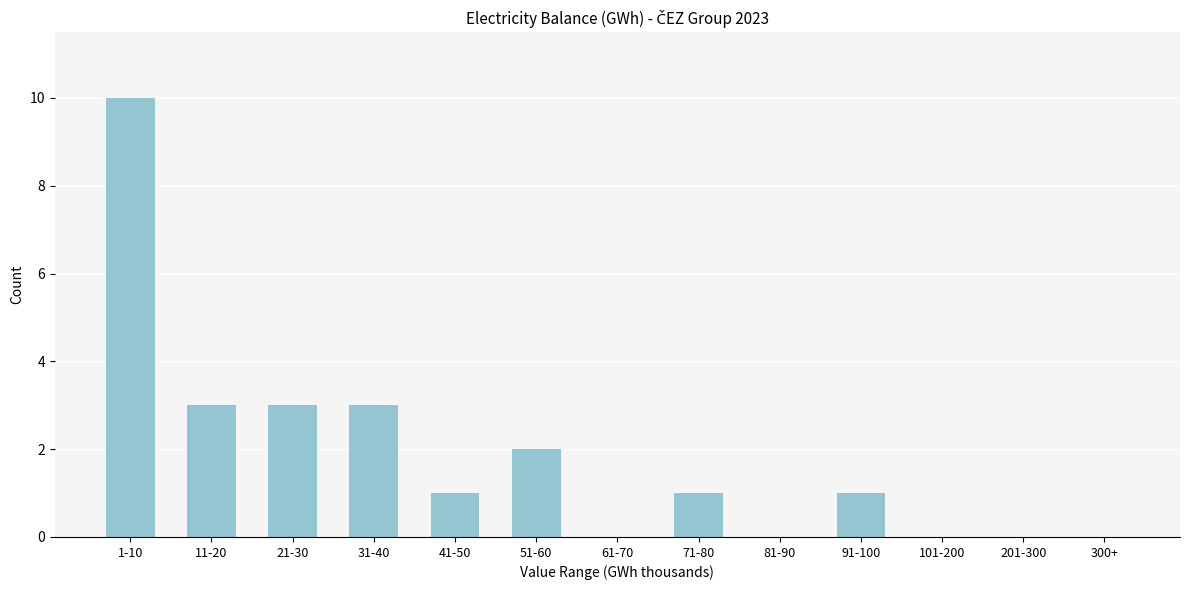

Reading left to right, extract all data points from this chart.

1-10=10	11-20=3	21-30=3	31-40=3	41-50=1	51-60=2	61-70=0	71-80=1	81-90=0	91-100=1	101-200=0	201-300=0	300+=0